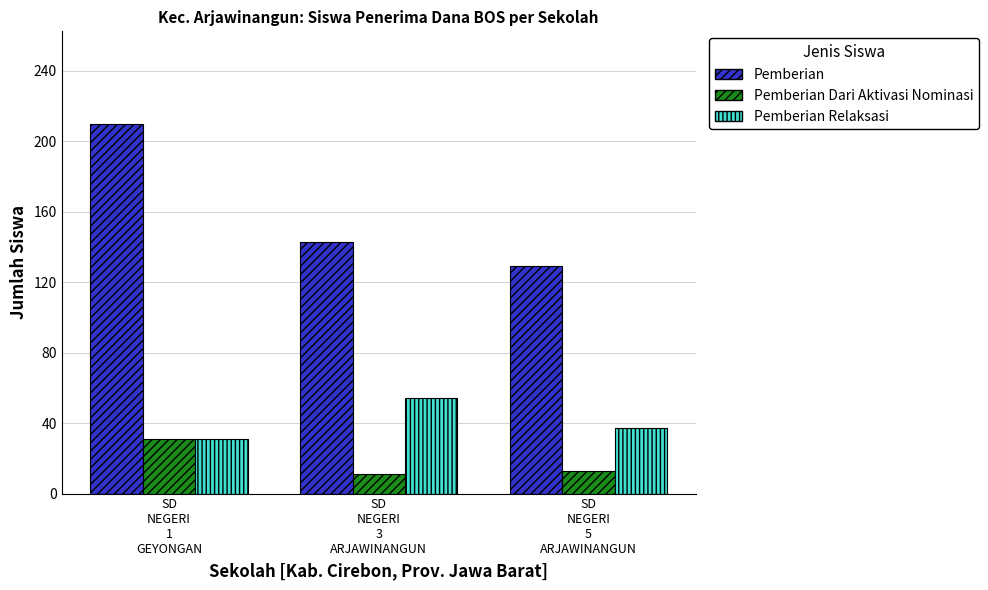

What is the label of the 2nd bar from the right?

SD
NEGERI
3
ARJAWINANGUN